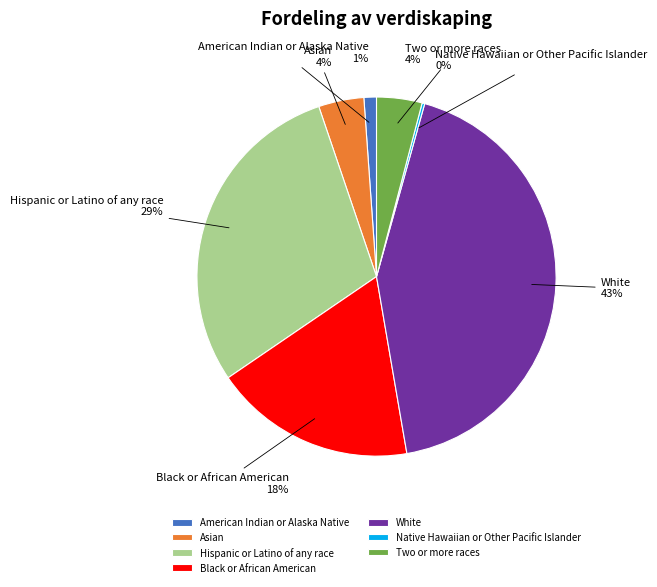

To the nearest percent, what is the difference between the largest and smallest slice percentages?

43%